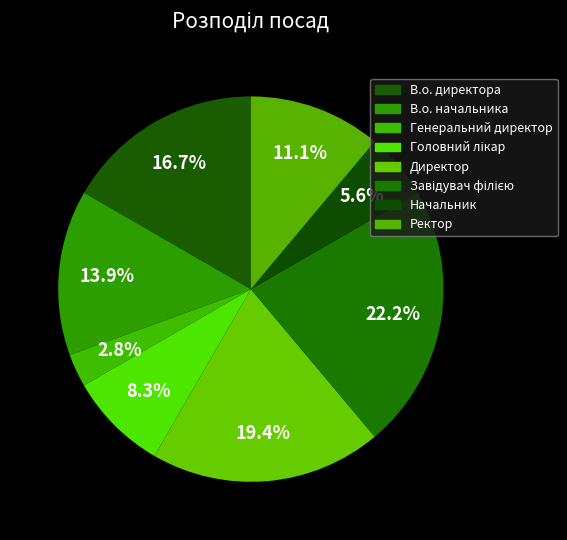

How many slices are in this pie chart?

8